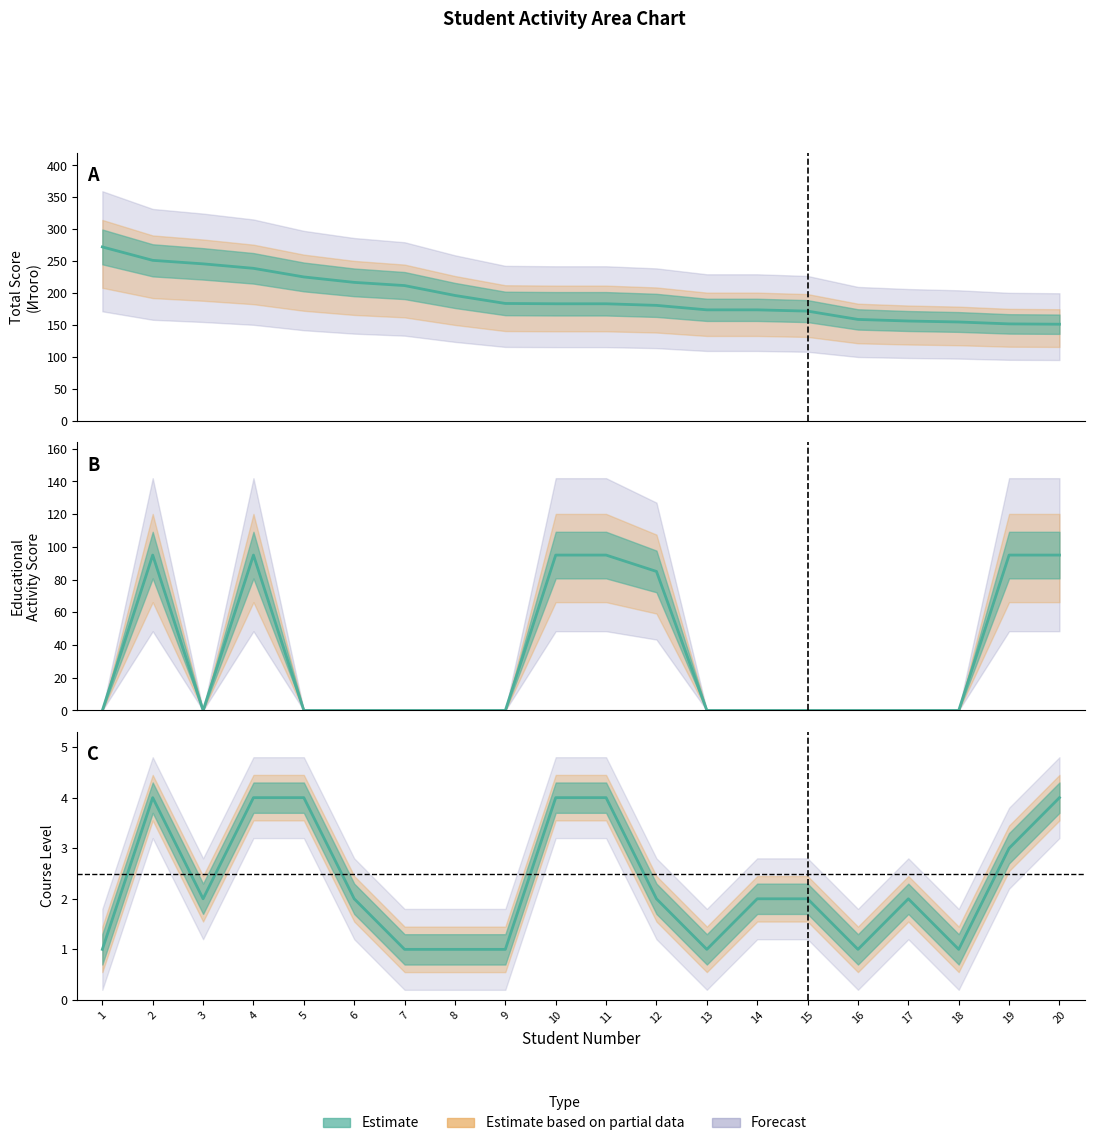

How many interior local peaks does the Курс series have?

2